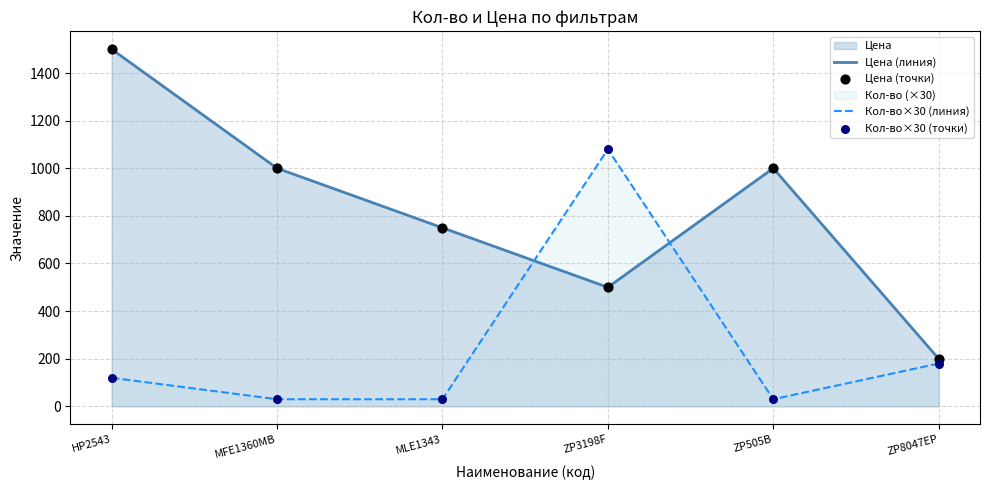

Which series has the largest total across all categories?

Цена (линия)